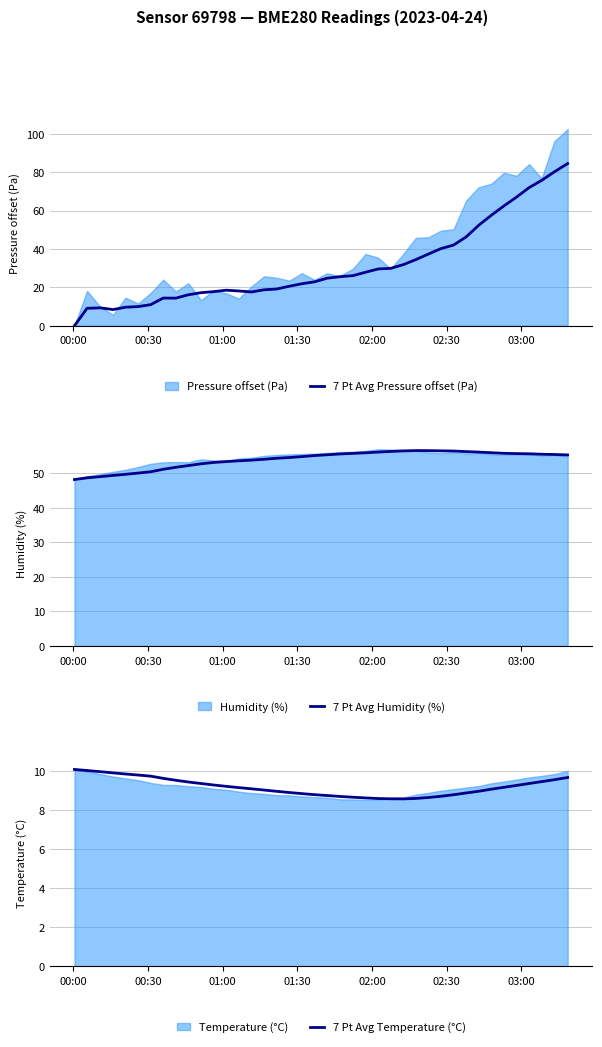

True or false: 7 Pt Avg Temperature (°C) and 7 Pt Avg Humidity (%) cross at least once.

False